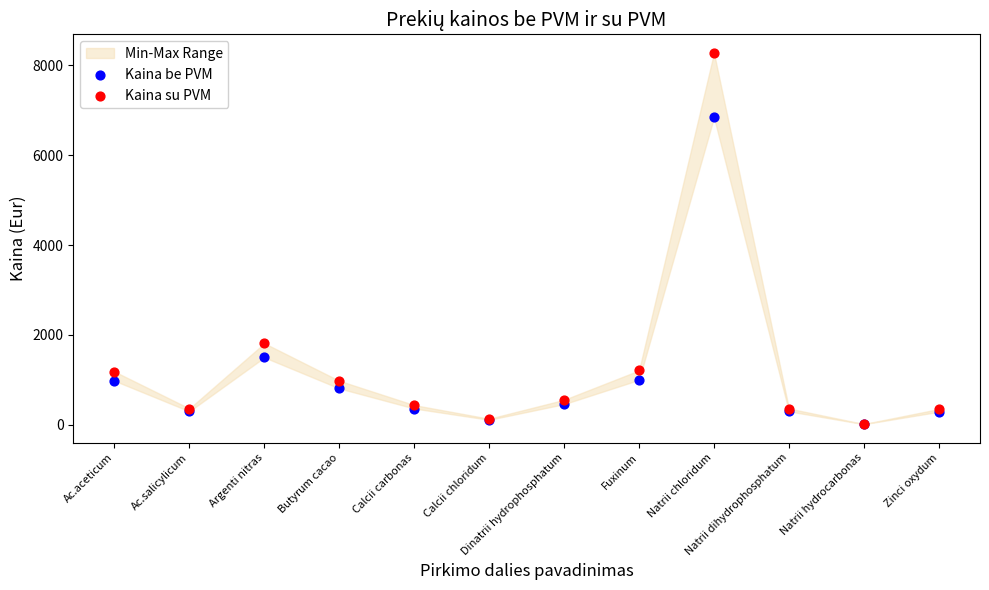

Across all series, what Y value is closest to 4145?

1815.0